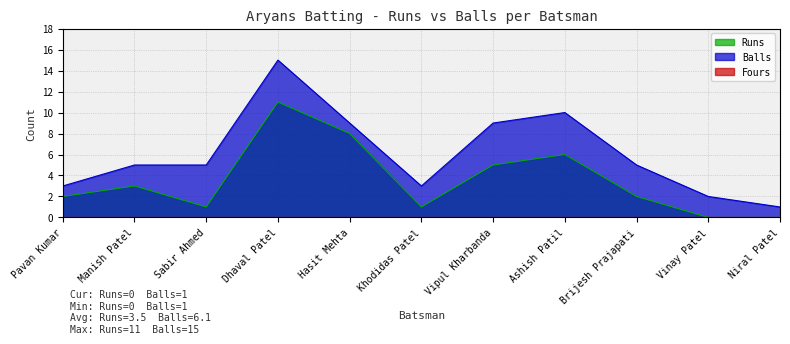

Which has a higher value, Pavan Kumar or Manish Patel?

Manish Patel